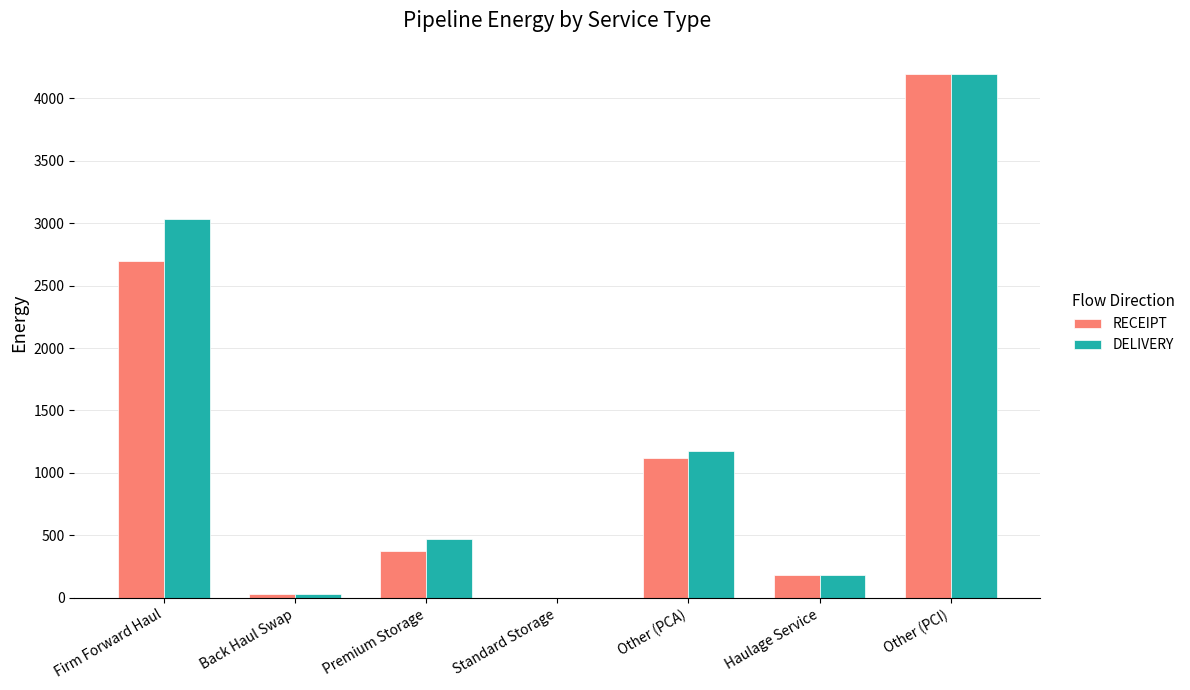

What are all the series names shown in the legend?

RECEIPT, DELIVERY